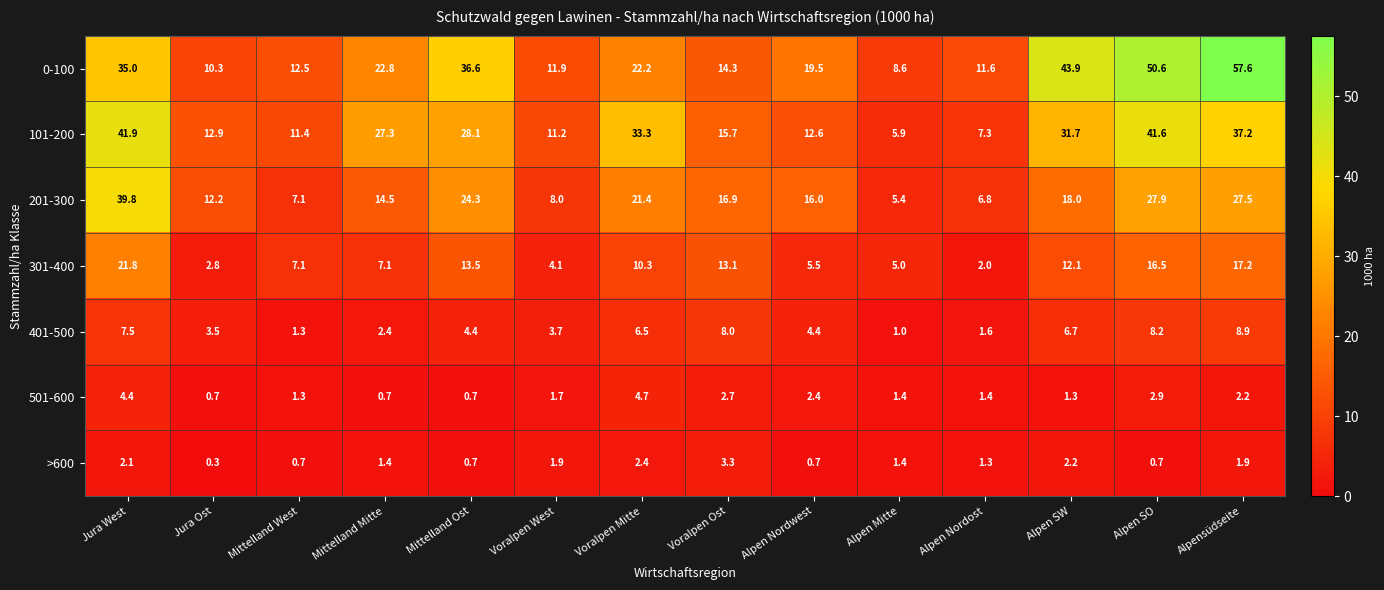

Which series has the largest total across all categories?

0-100